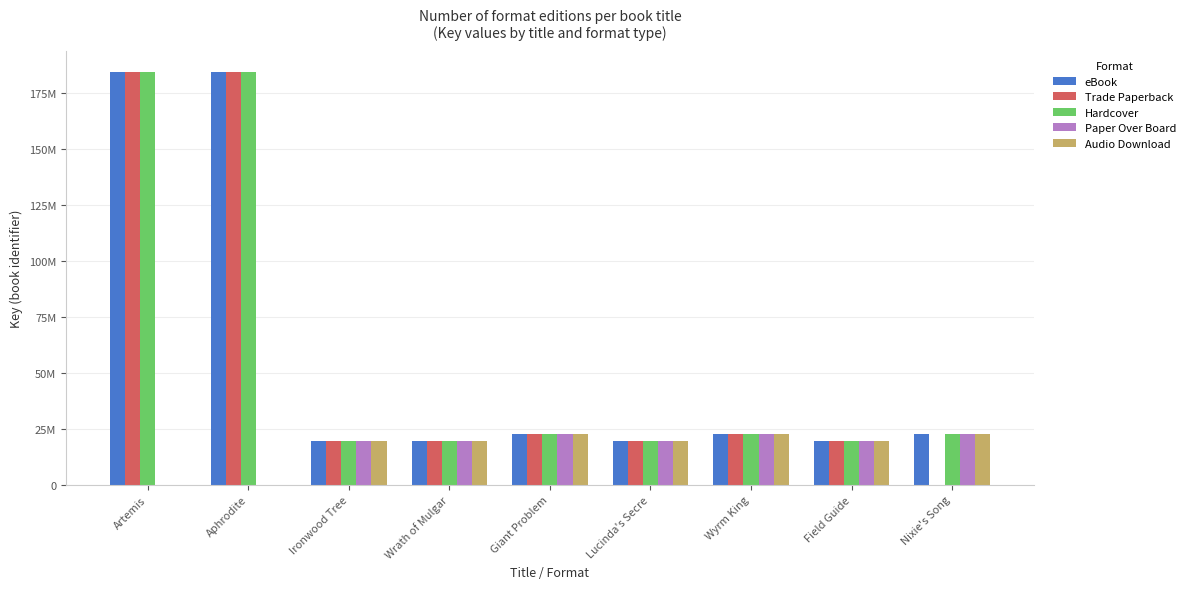

At how many categories does at least one series exceed 40191619?

2